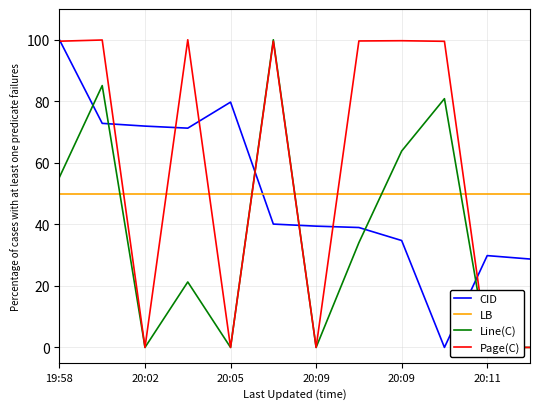

What is the average value of the LB series?

50.0